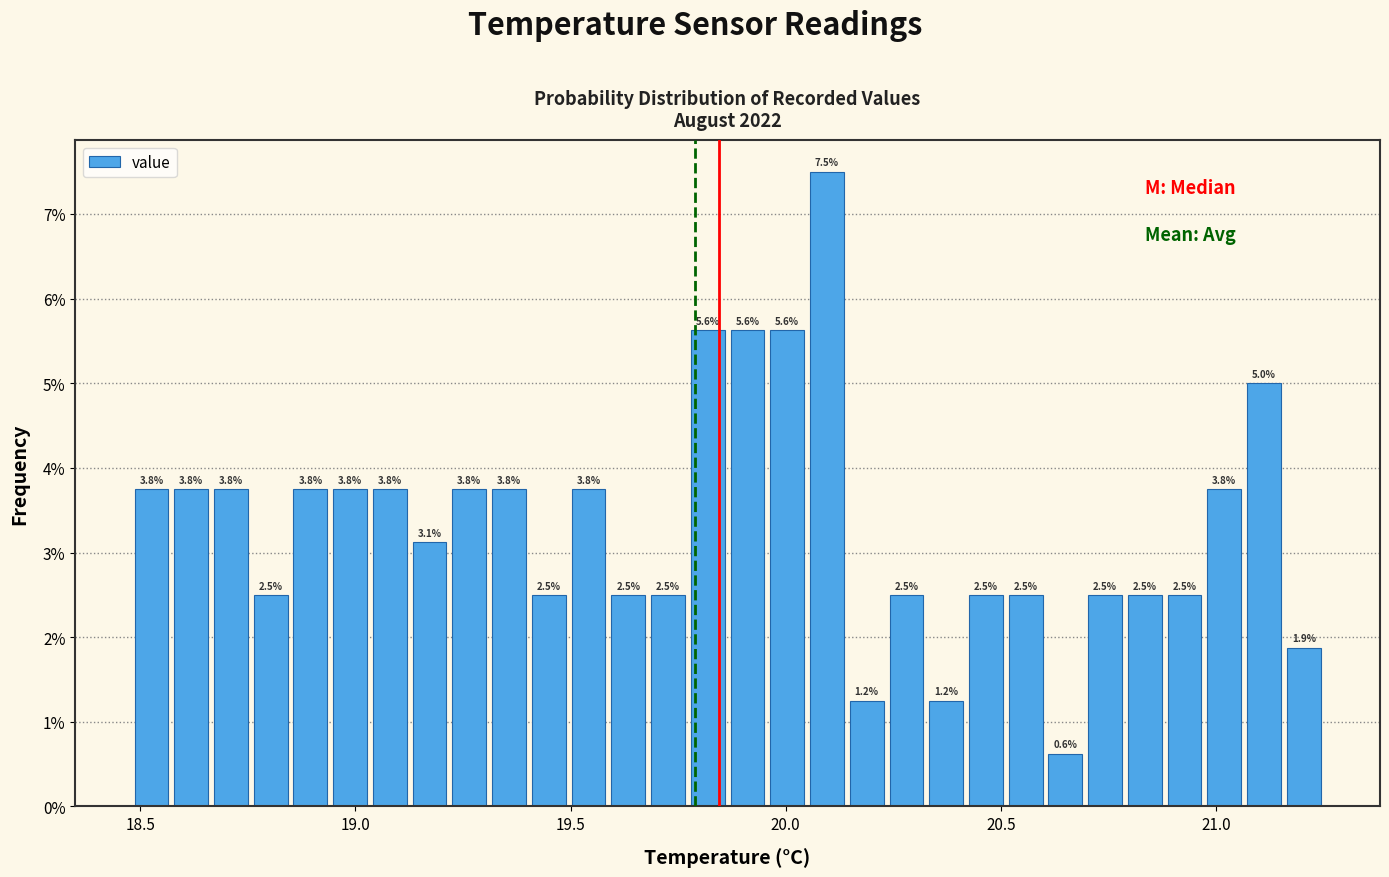

Around what value on the x-axis is the tallest bar? Give the approximate position of its centre, as read against the axis.

20.10